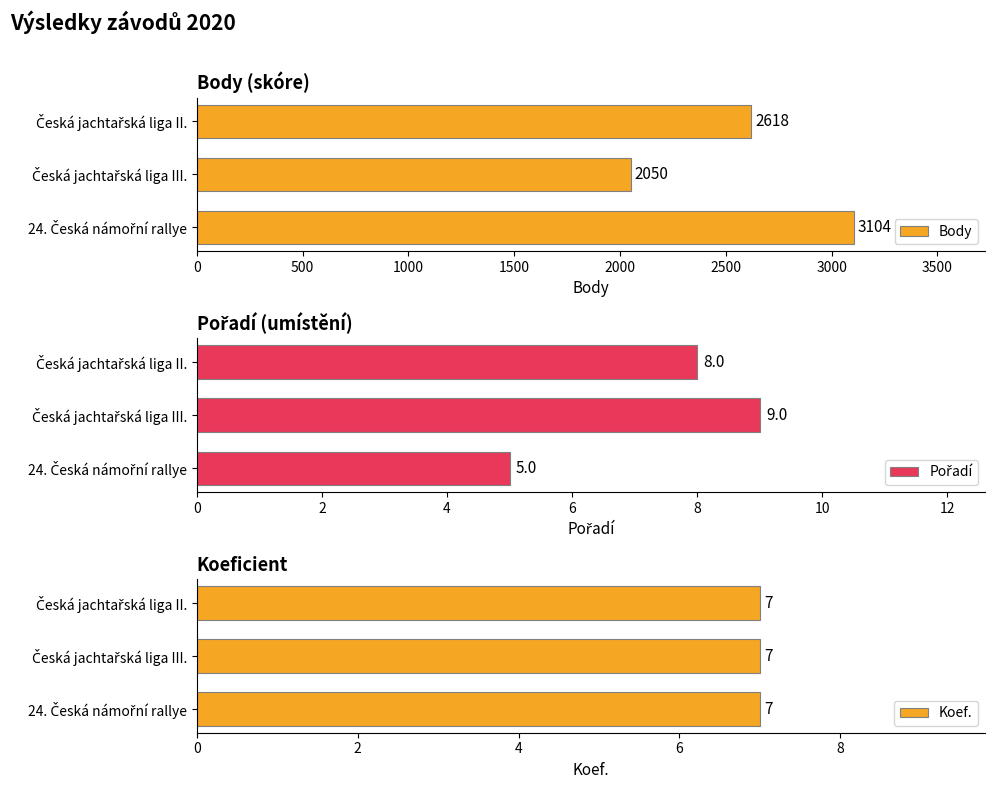

What is the difference between the maximum and minimum values in the Pořadí series?

4.0